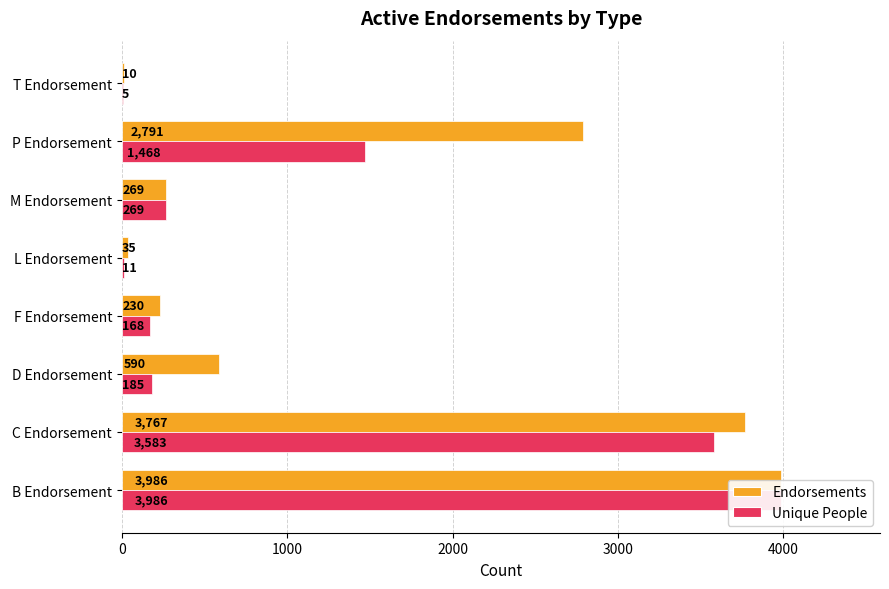

Which series has the widest spread of values?

Unique People